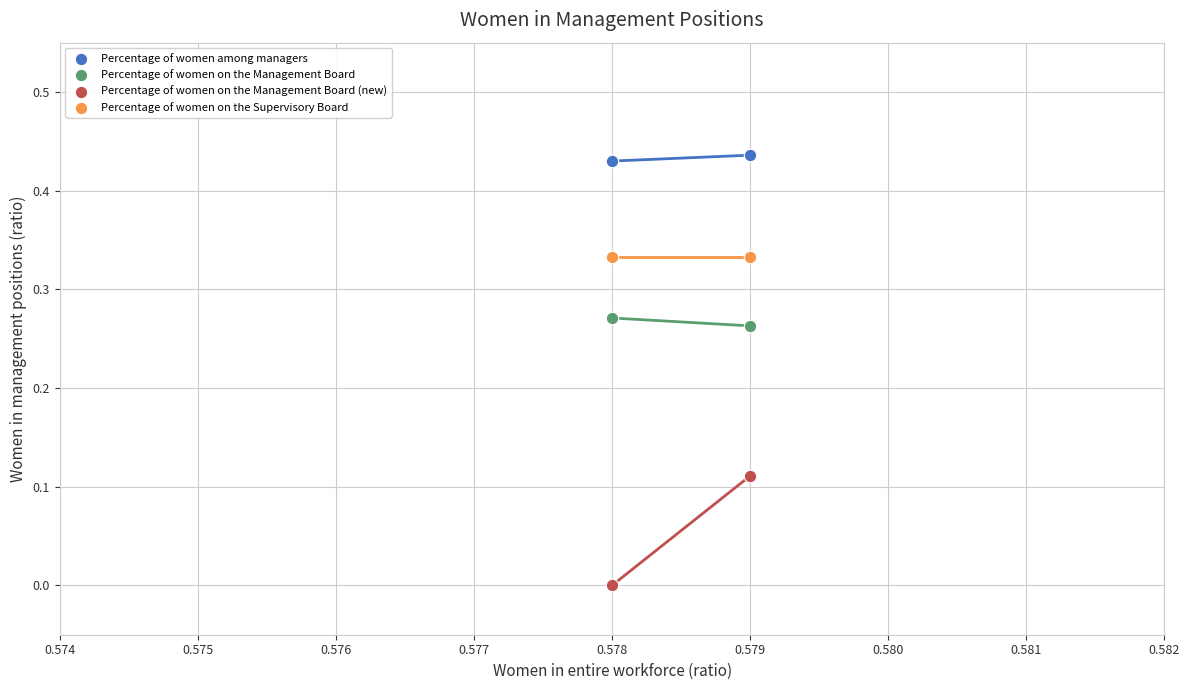

Across all data points, what is the average X value?

0.6